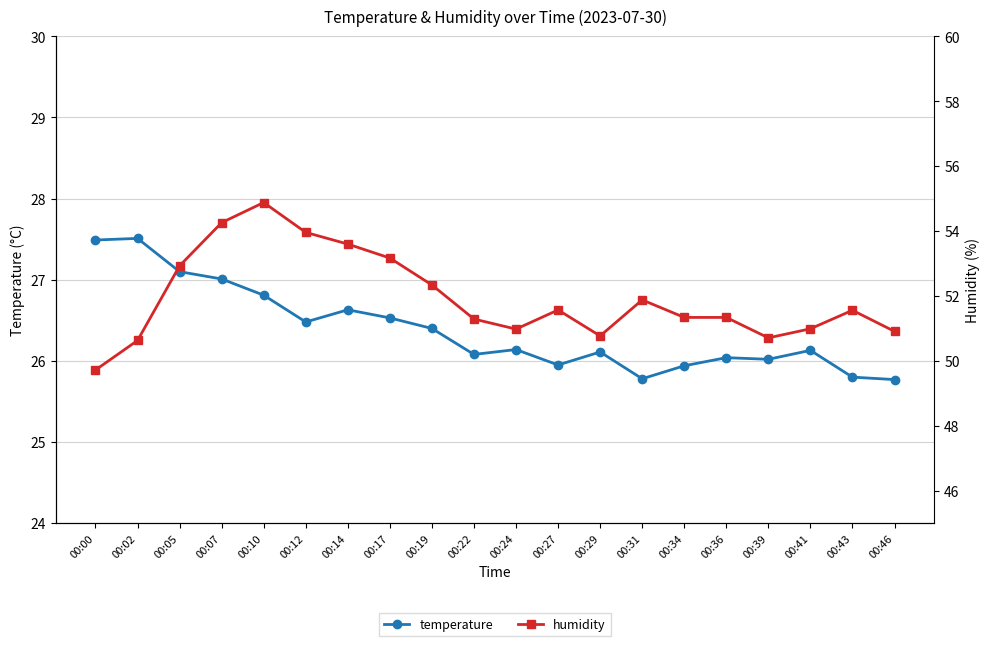

Rank the categories by humidity value from lowest to highest.

00:00, 00:02, 00:39, 00:29, 00:46, 00:24, 00:41, 00:22, 00:34, 00:36, 00:43, 00:27, 00:31, 00:19, 00:05, 00:17, 00:14, 00:12, 00:07, 00:10